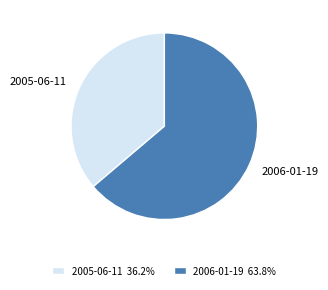

True or false: 2005-06-11 accounts for 43% of the total.

False